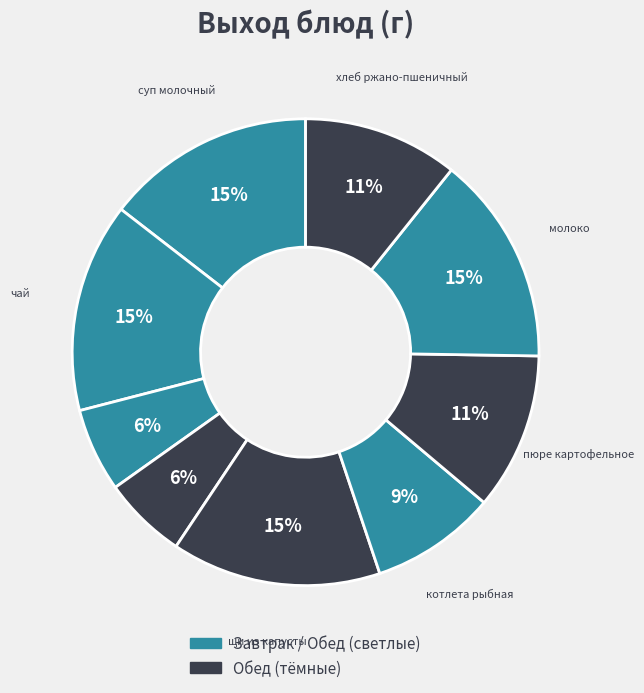

Count the number of slices in the pie.

9